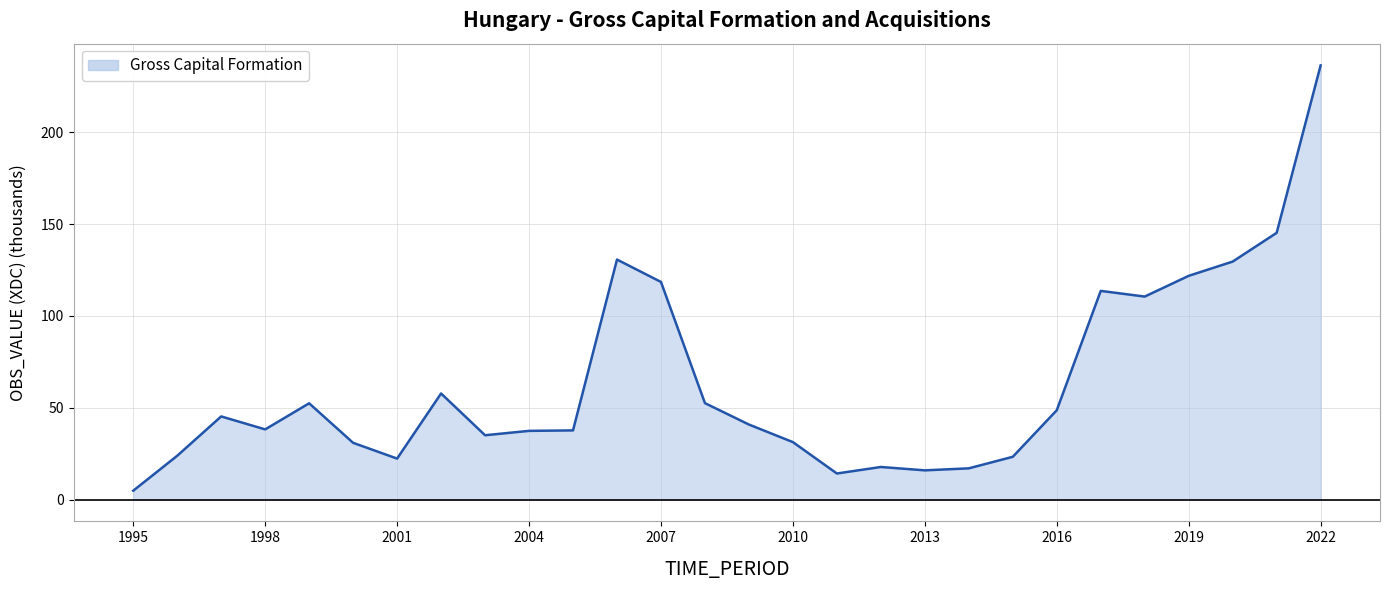

What is the difference between the maximum and minimum values?

231.5